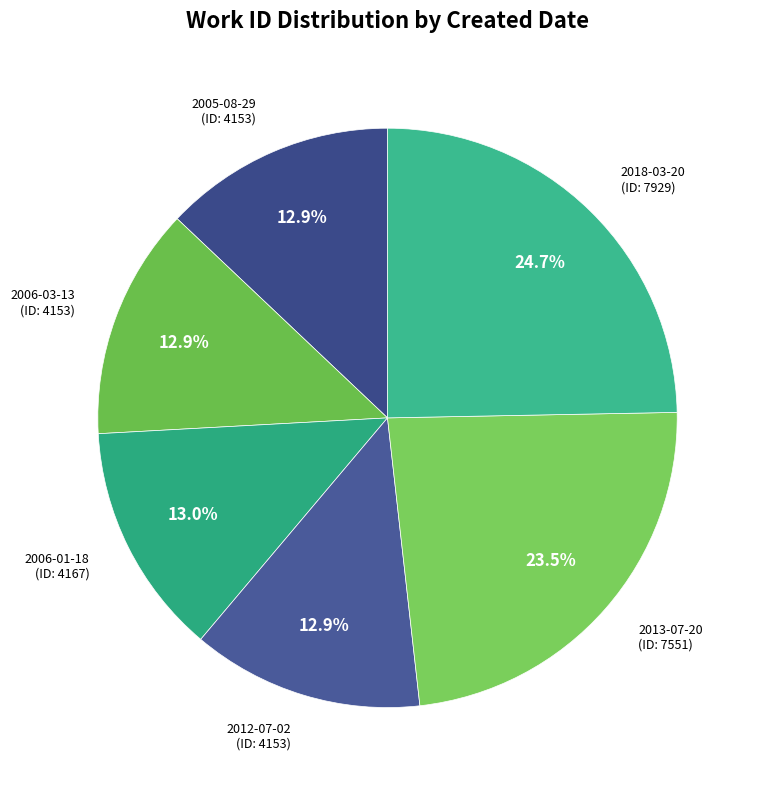

How much of the chart is everything except 2018-03-20?

75.3%